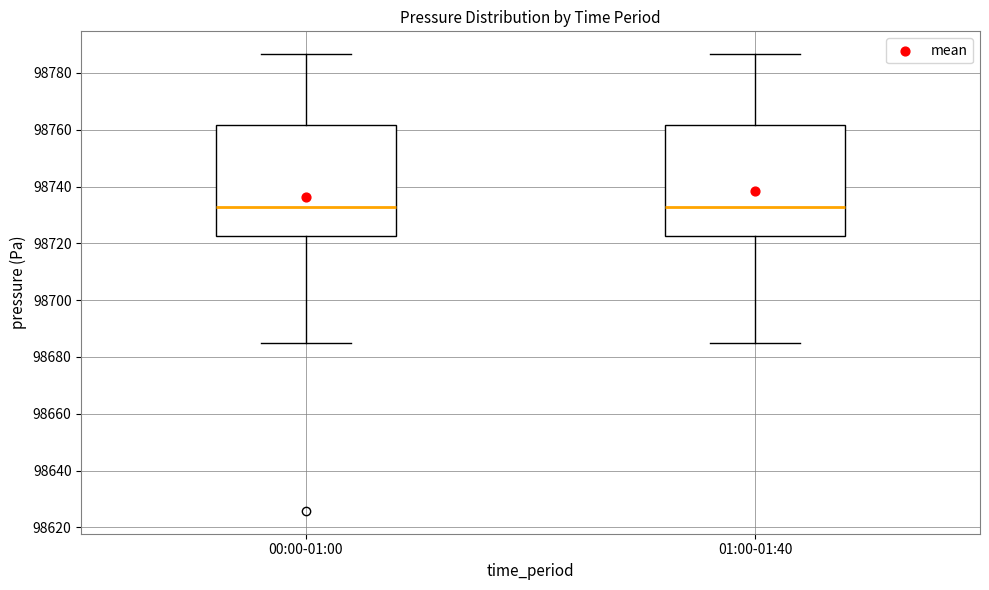

Reading left to right, read every box against the y-axis: the position of its median line, the range the box covers, and the ends of its whiskers. The values are not printed on the chart, so give them approximately, as read against the axis.

00:00-01:00: median 98732, box 98722 to 98762, whiskers 98686 to 98786
01:00-01:40: median 98732, box 98722 to 98762, whiskers 98686 to 98786